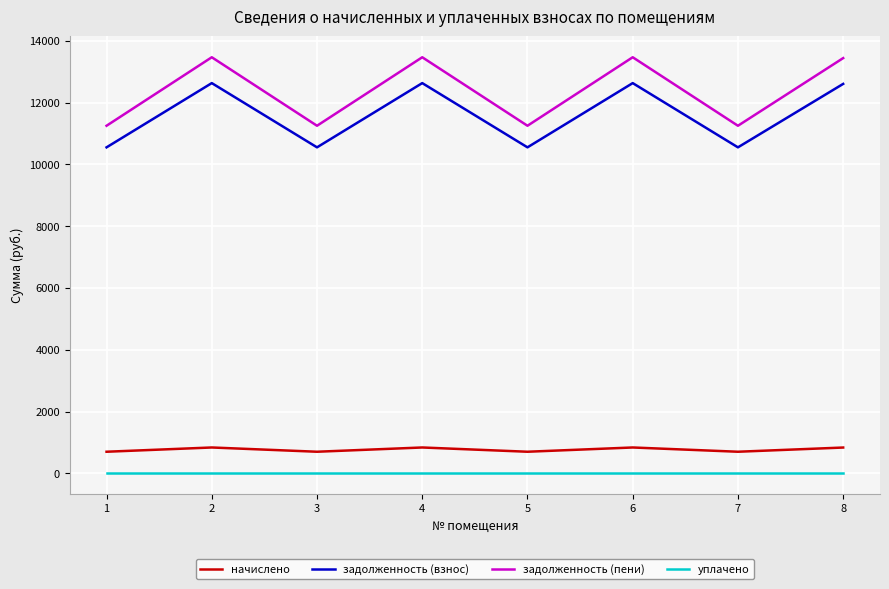

Rank the series by their maximum value, from highest to lowest.

задолженность (пени), задолженность (взнос), начислено, уплачено